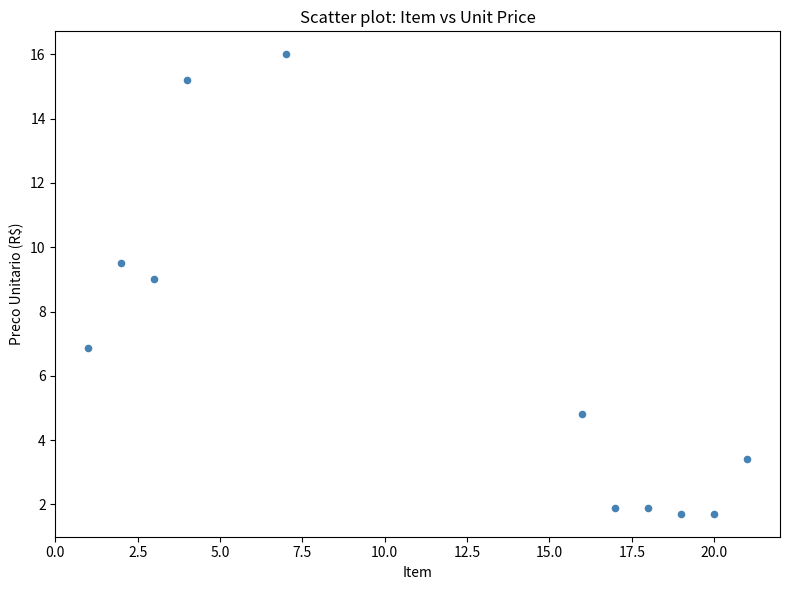

What is the average Y value?

6.5